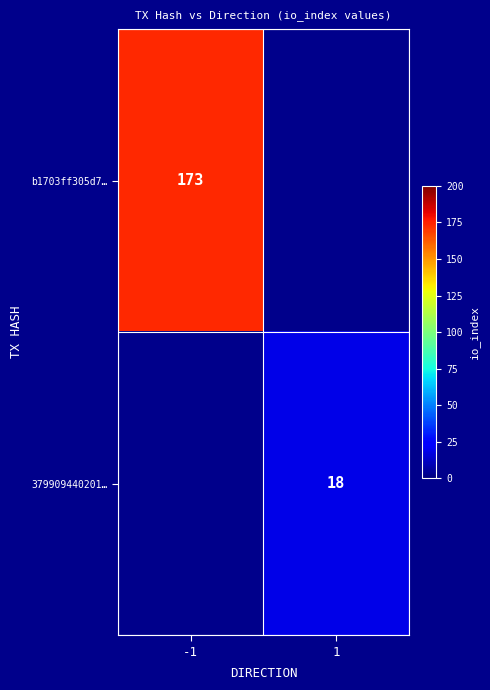

The 379909440201… series shows 6 at 1. True or false?

False